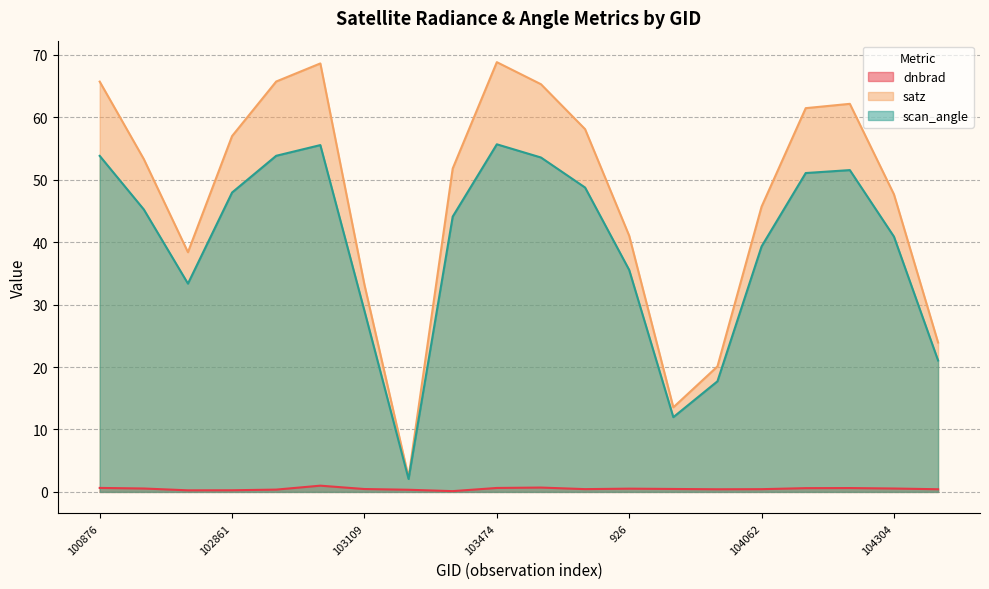

At which label is satz closest to 35?

103109